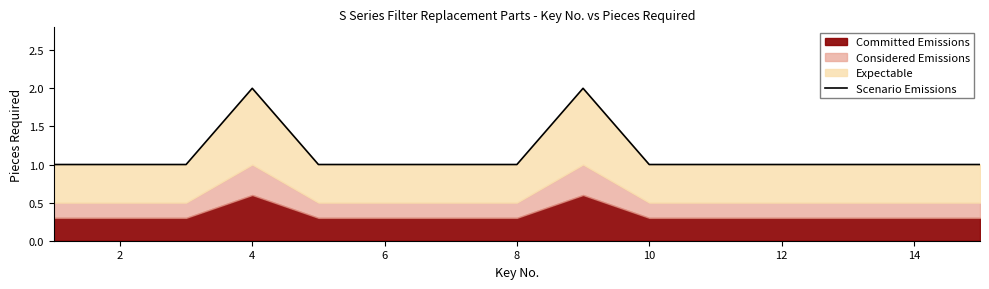

How many lines are shown in the chart?

1